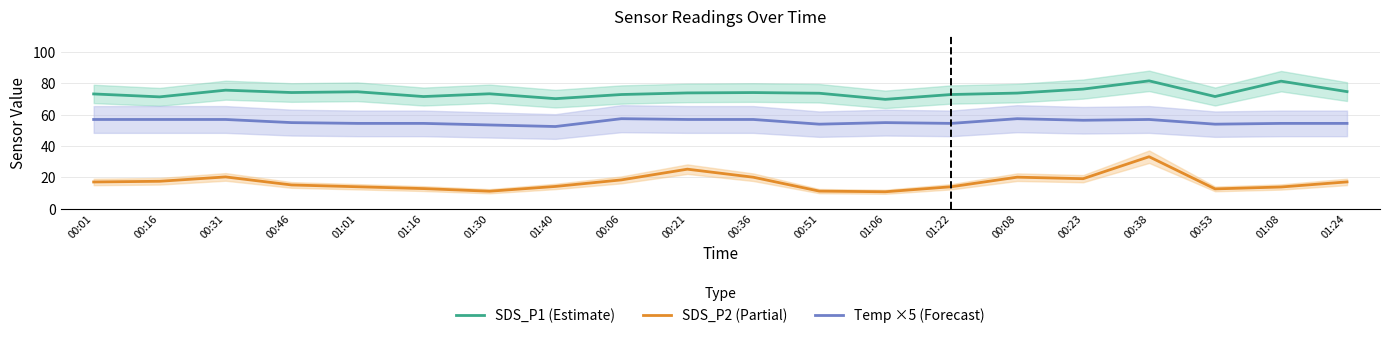

What is the spread (max minus min) of values at 01:01?

60.6